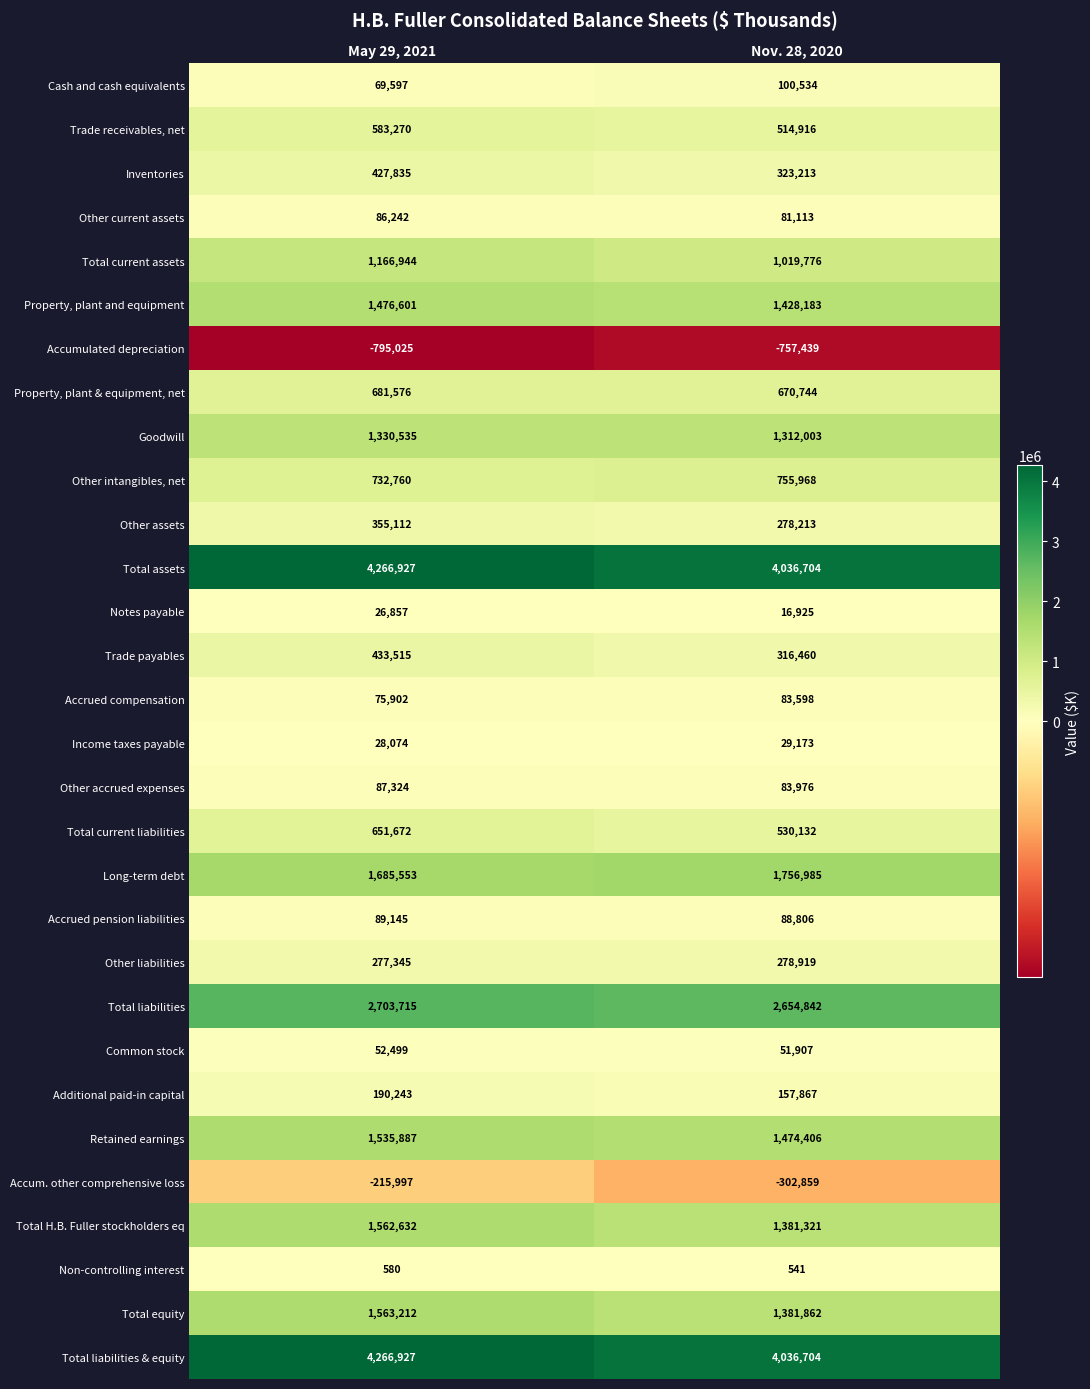

At which label is Other liabilities closest to 278132?

May 29, 2021